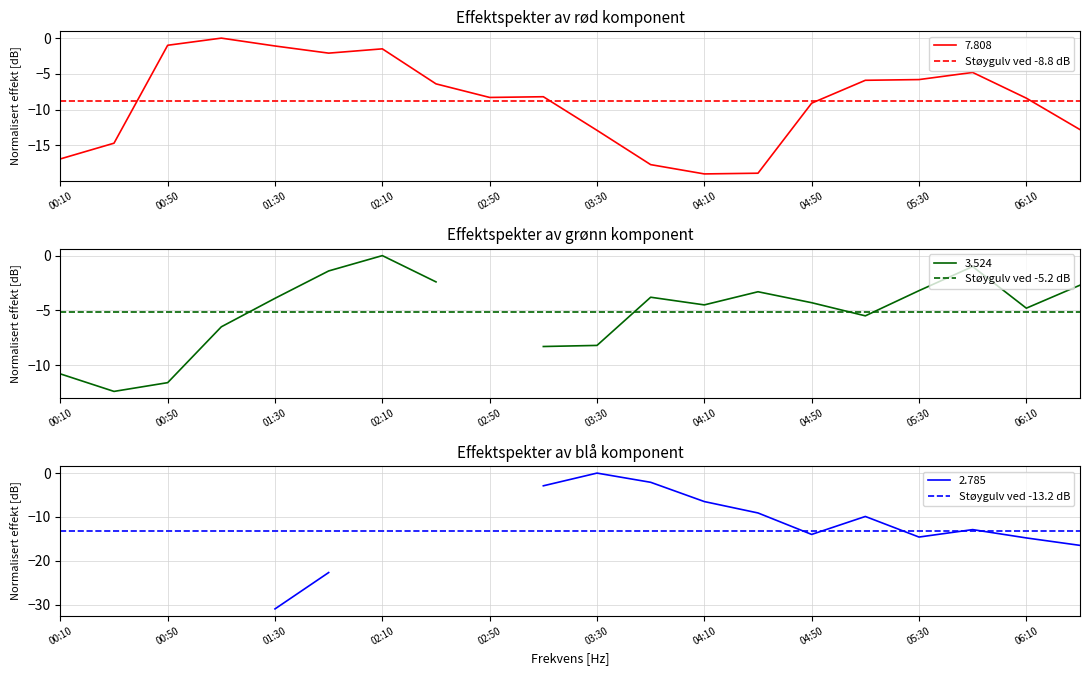

What is the lowest value of the 7.808 series?

-19.0